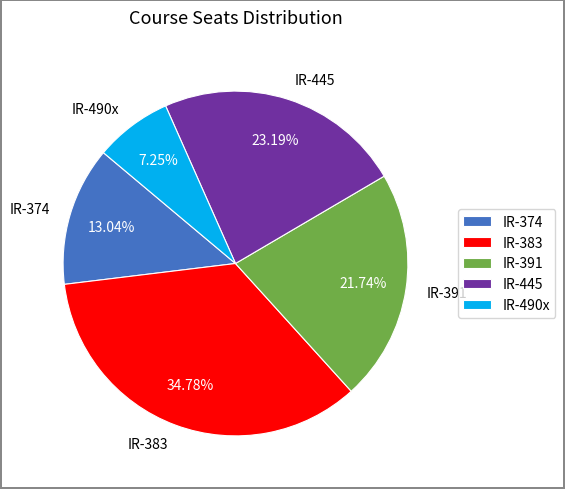

True or false: IR-445 accounts for 16% of the total.

False